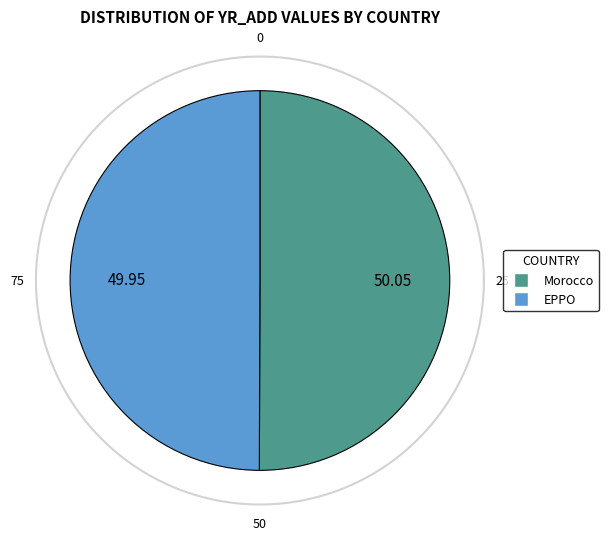

Do EPPO and Morocco together represent more than half of the pie?

Yes